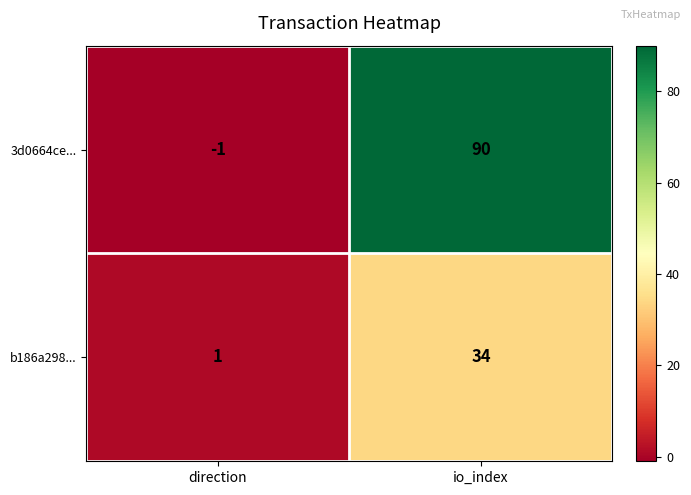

True or false: b186a298... has a value of 1 at direction.

True